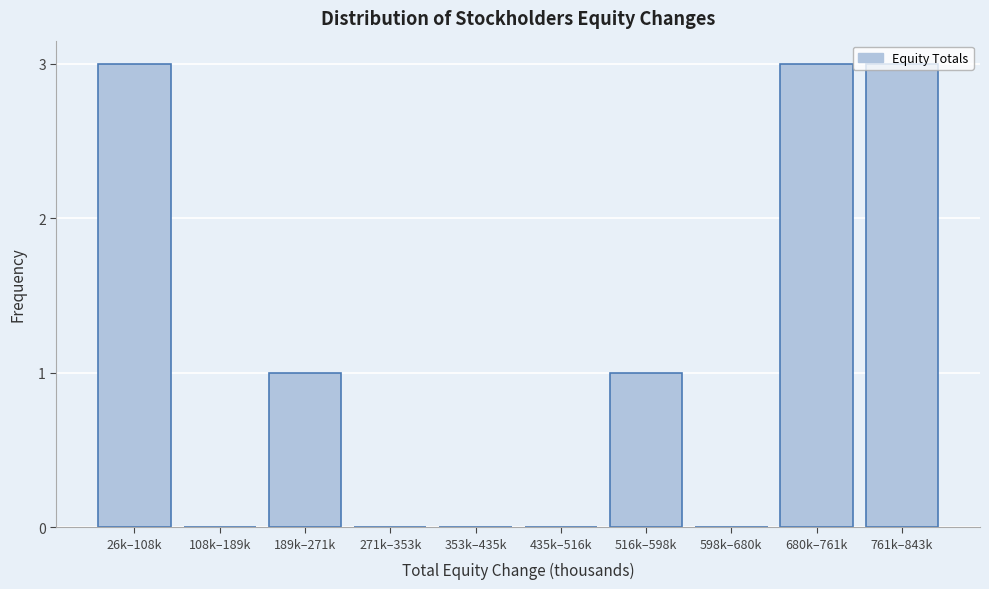

Is it true that the value at 598k–680k is -2?

False